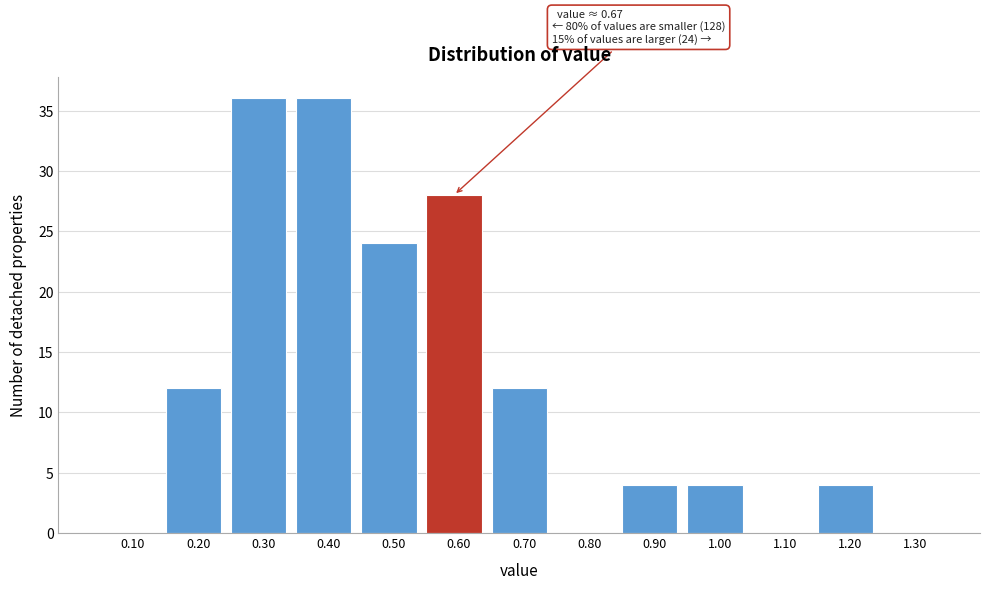

Reading left to right, transcribe all the data shown in this chart.

0.10=0	0.20=12	0.30=36	0.40=36	0.50=24	0.60=28	0.70=12	0.80=0	0.90=4	1.00=4	1.10=0	1.20=4	1.30=0